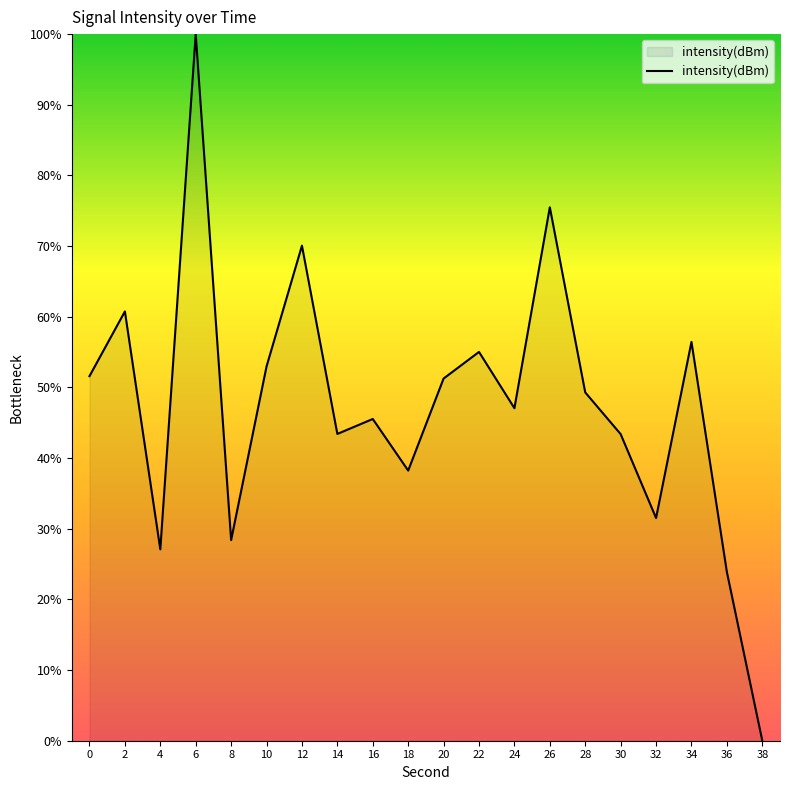

Which has a higher value, 16 or 4?

16